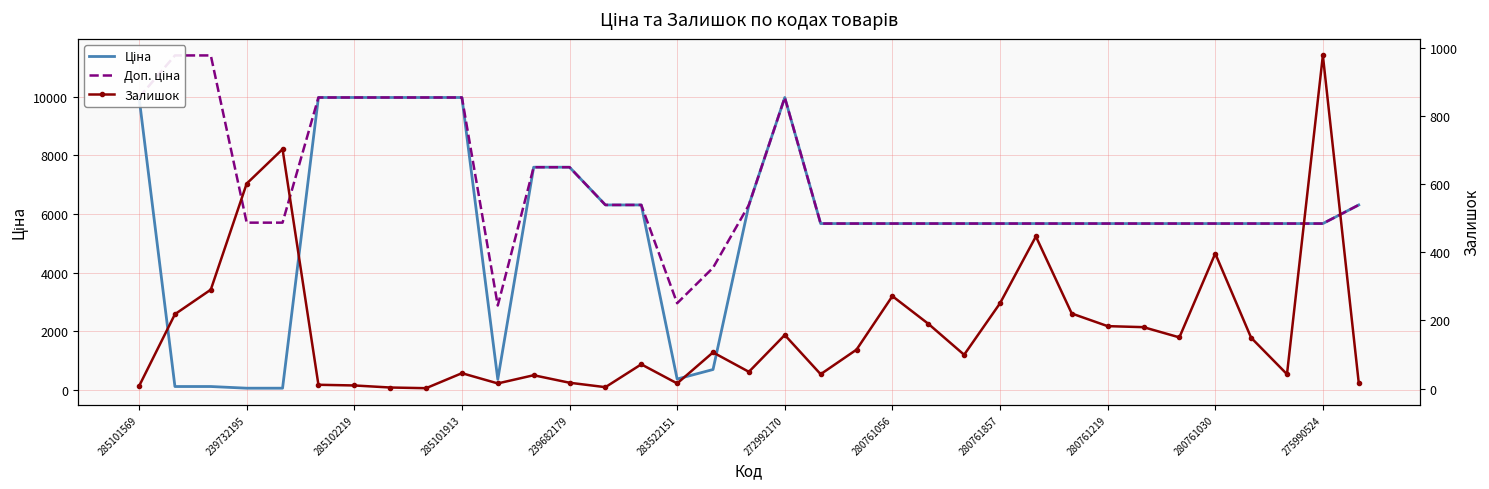

What is the difference between the maximum and minimum values in the Ціна series?

9917.9